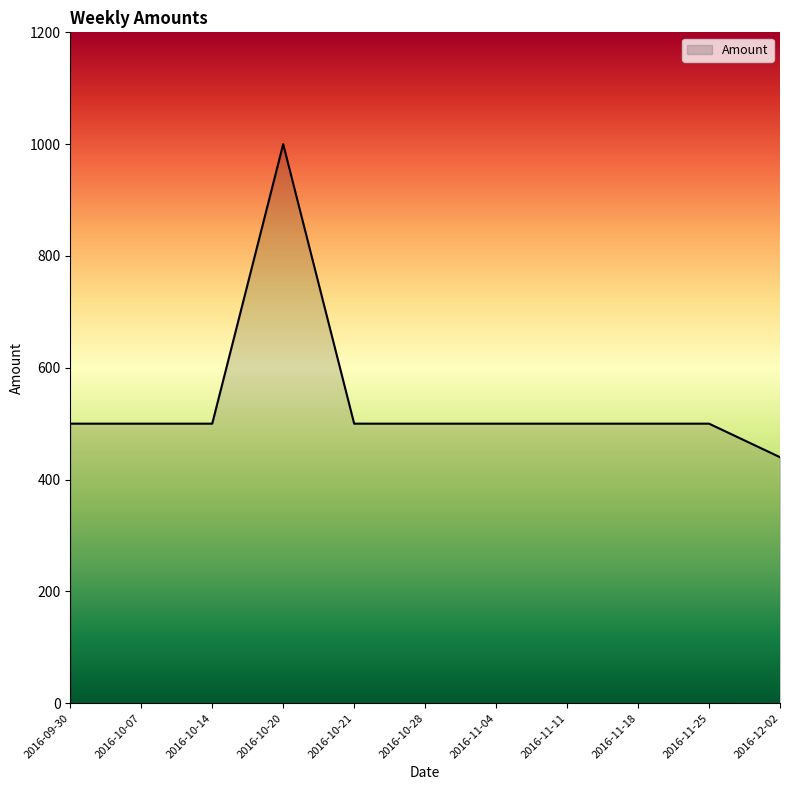

What value does the data have at 2016-10-21?

500